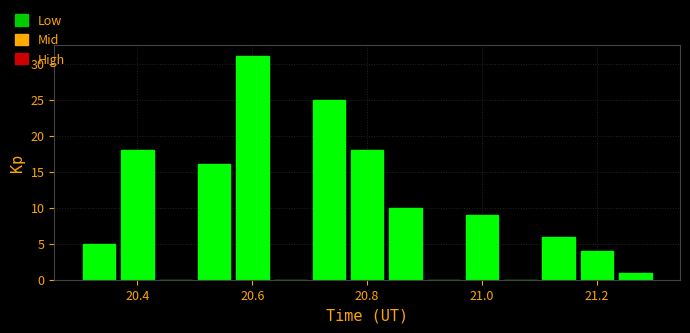

Read against the x-axis, roughly where is the centre of the tallest bar?

20.60